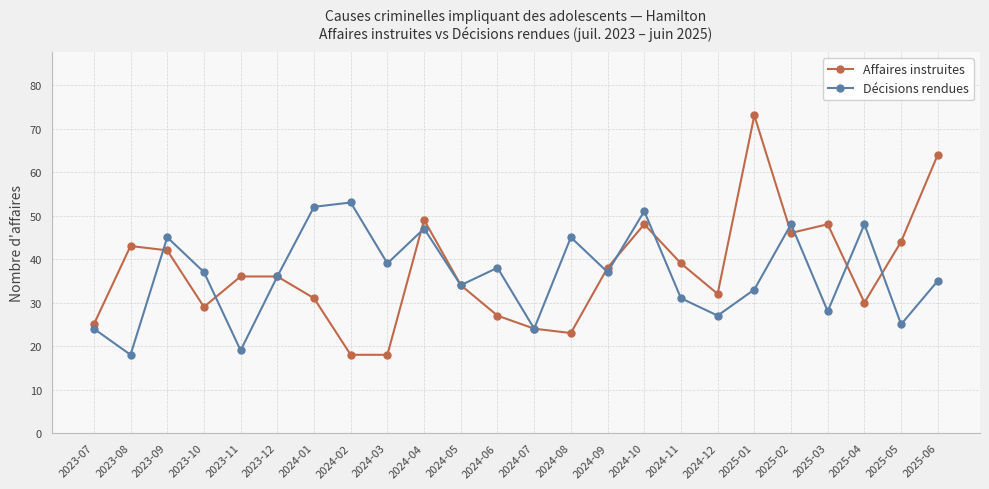

Which label corresponds to the largest value in the chart?

2025-01